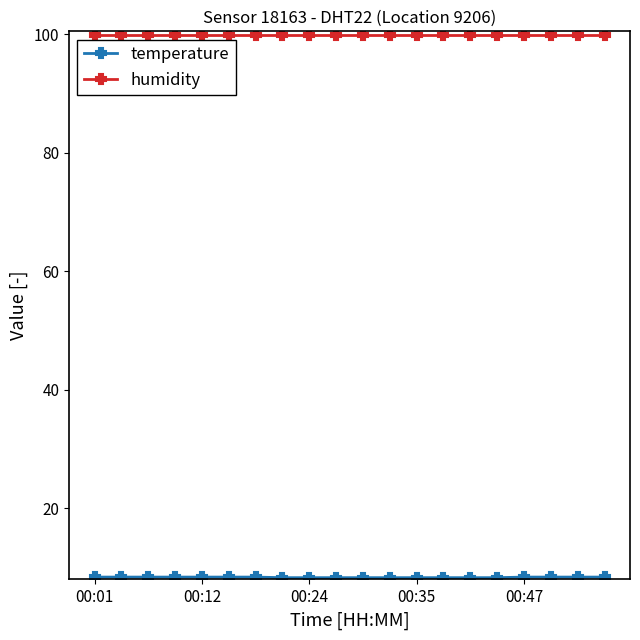

What is the value of the humidity point at the 14th from the left?

99.9